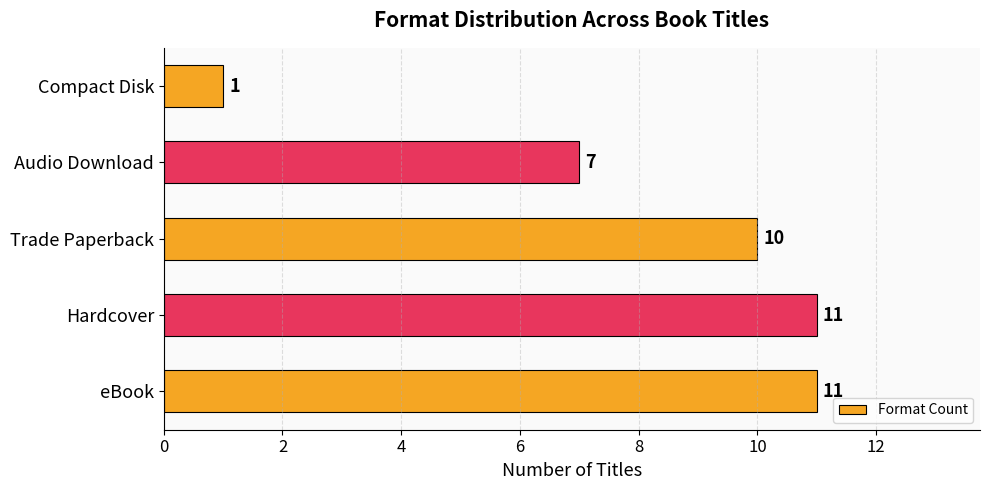

Which has a higher value, Trade Paperback or eBook?

eBook